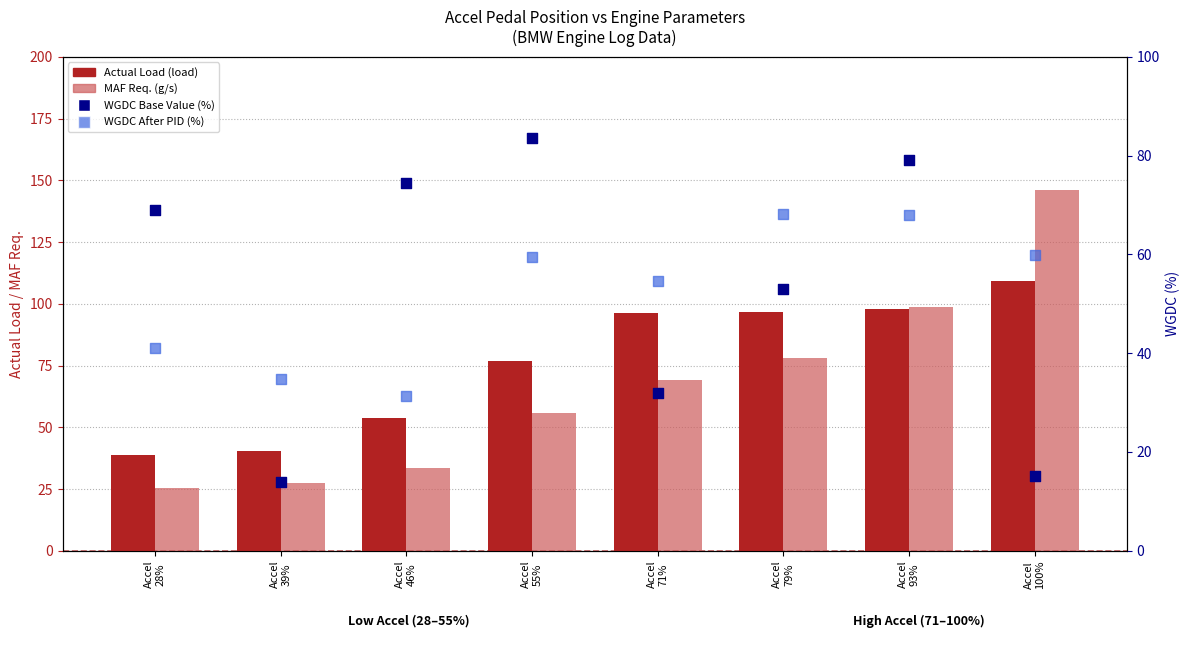

At which category is the sum across all series the highest?

Accel
93%